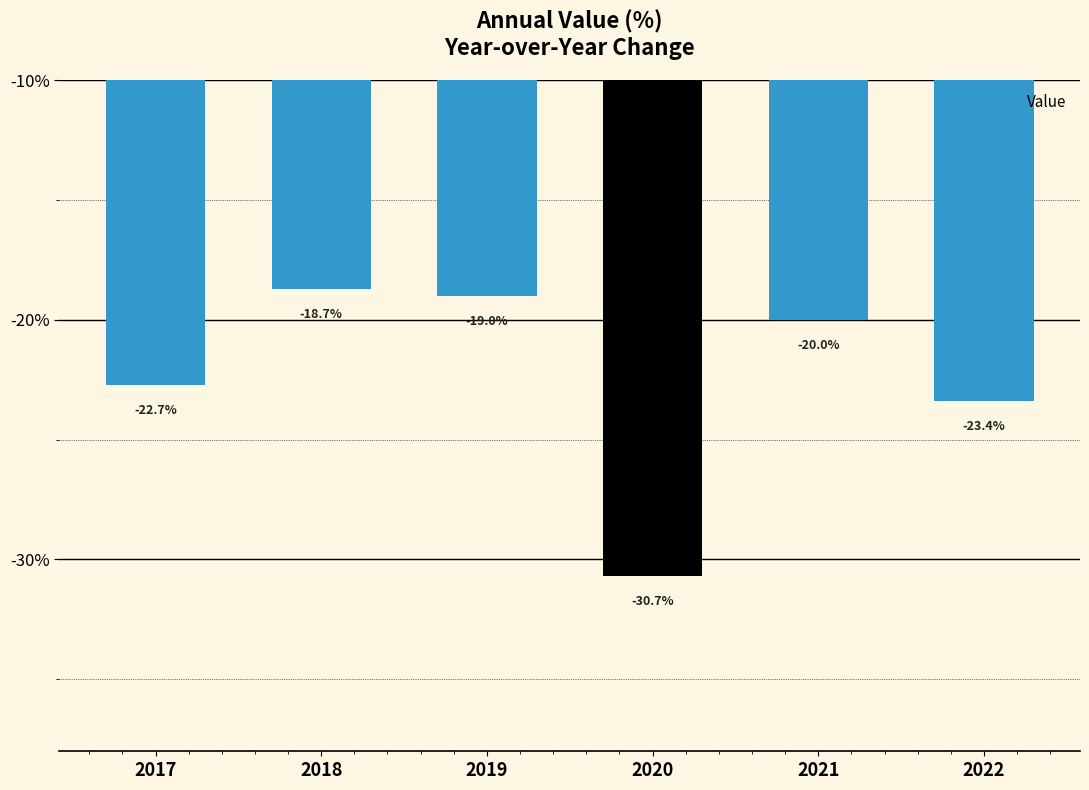

Is it true that the value at 2022 is -33.8?

False